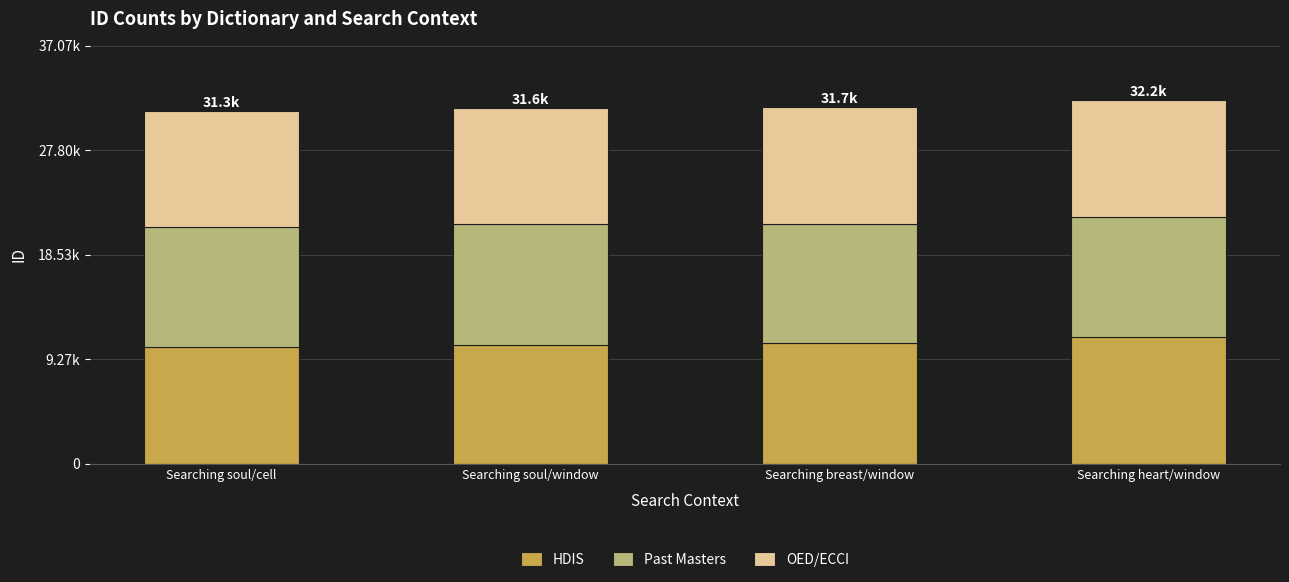

Does the chart contain any negative values?

No